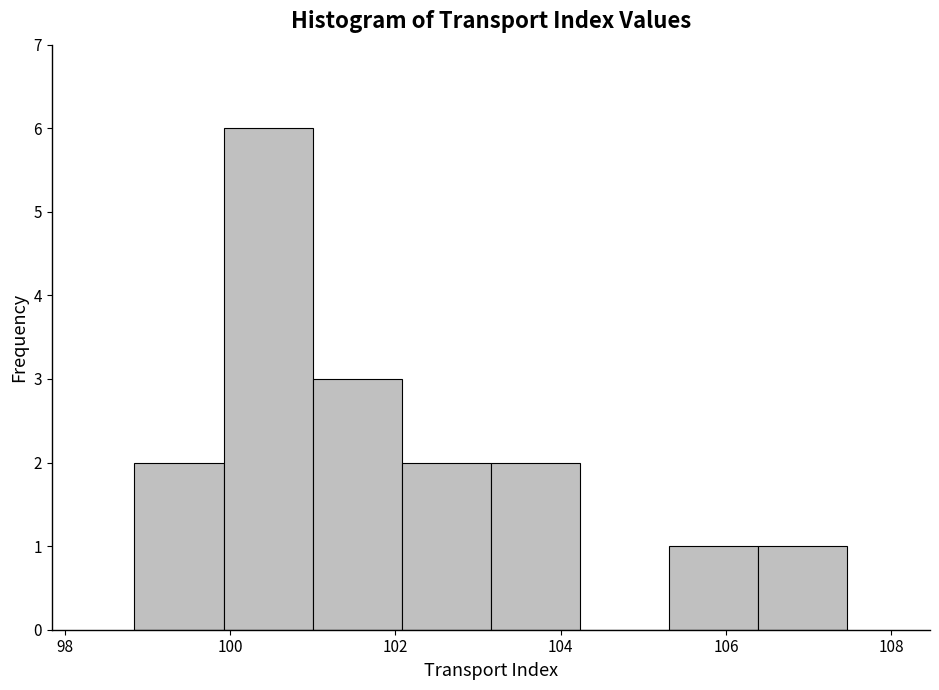

Reading left to right, transcribe this chart: for each bar, give the range it covers on the x-axis and its height. Neither the bar edges nor the heights are printed on the chart, so give them approximately, as read against the axes.

98.8 to 100.0: 2
100.0 to 101.0: 6
101.0 to 102.0: 3
102.0 to 103.2: 2
103.2 to 104.2: 2
104.2 to 105.4: 0
105.4 to 106.4: 1
106.4 to 107.4: 1